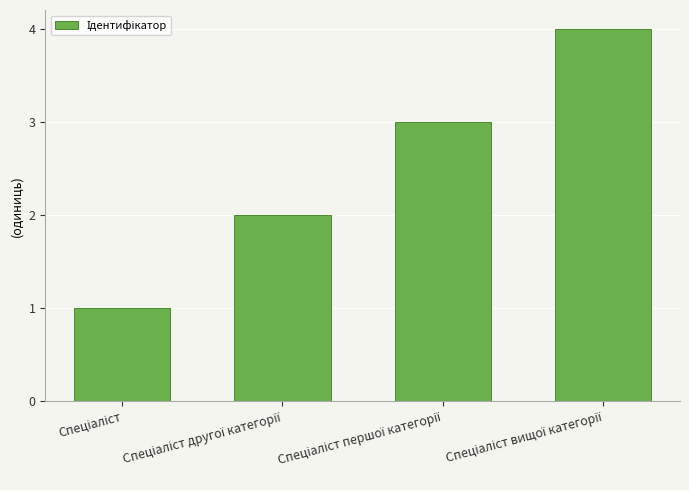

What is the value of the 3rd bar from the left?

3